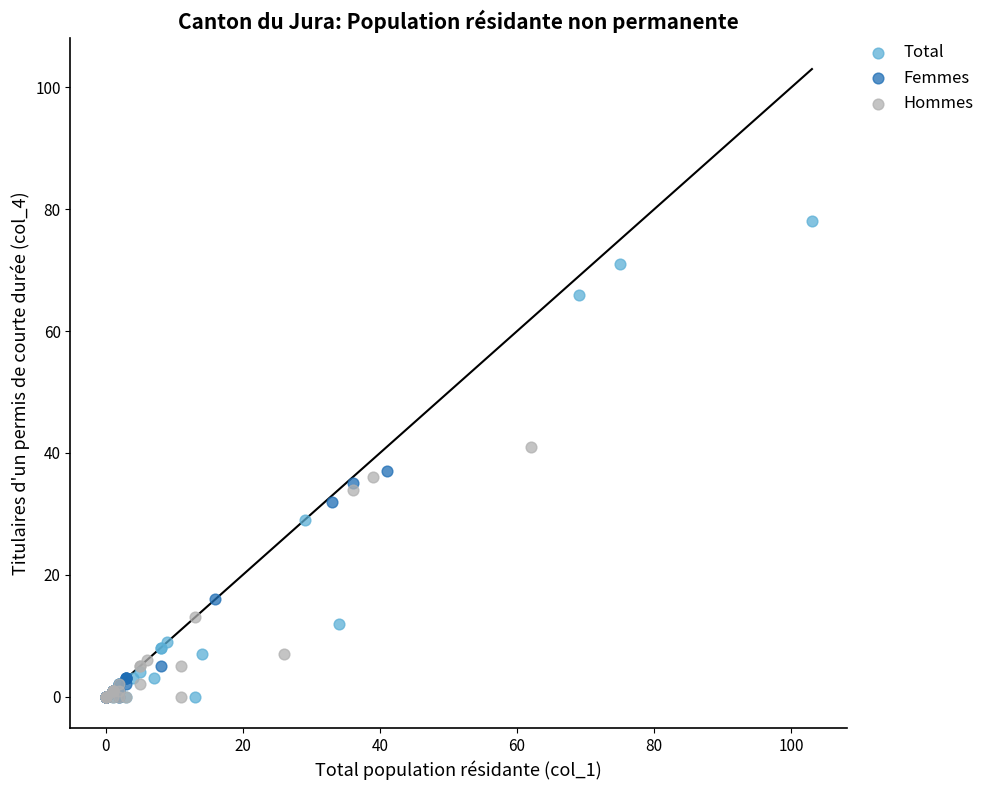

Which series has the largest Y range (max minus min)?

Total